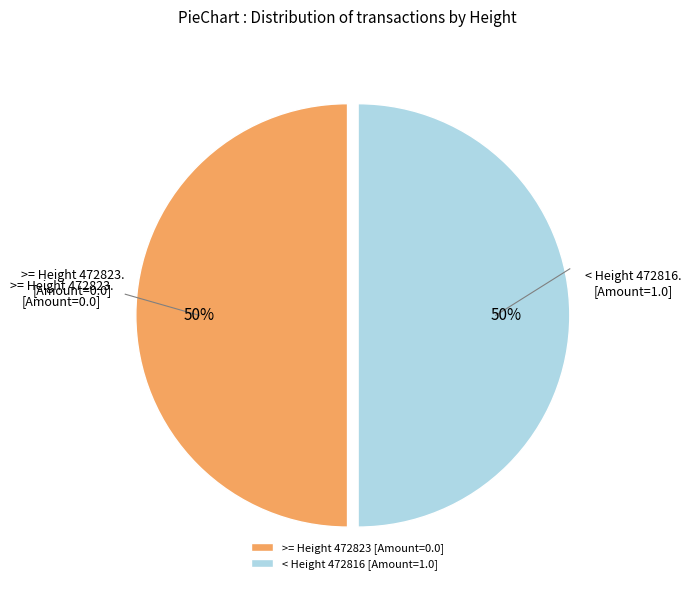

What percentage is the >= Height 472823 [Amount=0.0] slice, to the nearest percent?

50%